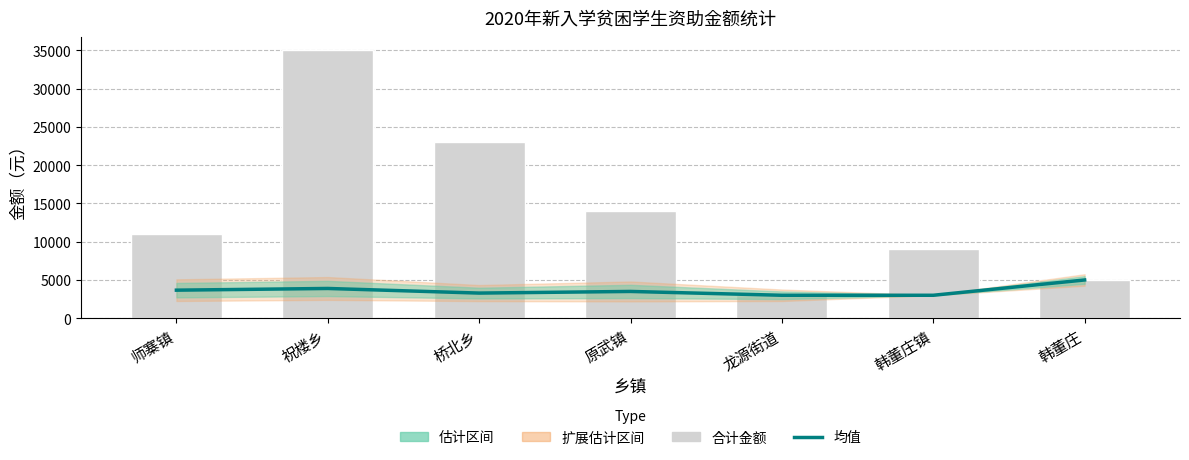

What is the sum of all 均值 values?

25341.3